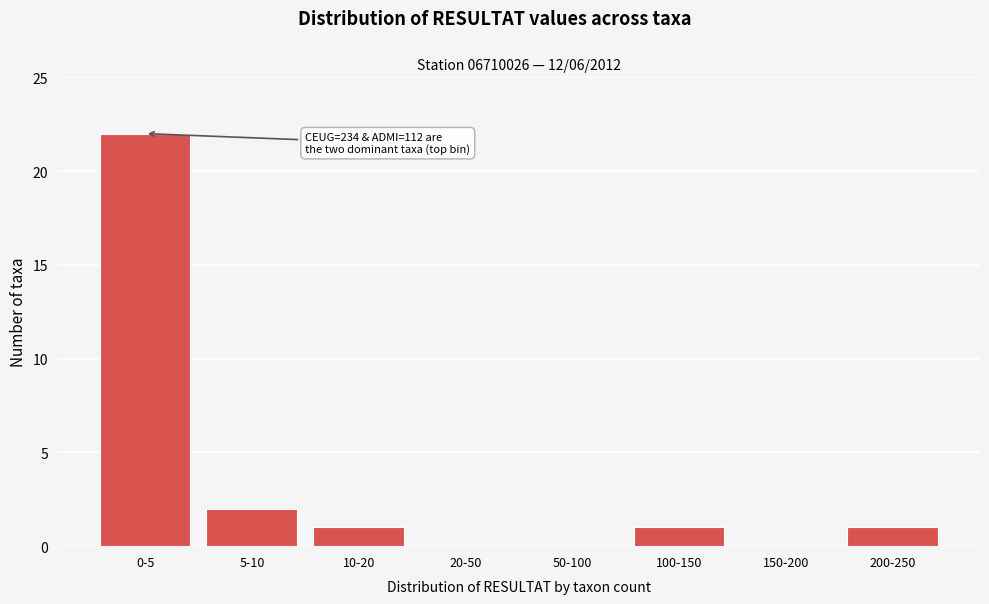

Reading left to right, list all the values displayed in this chart.

0-5=22	5-10=2	10-20=1	20-50=0	50-100=0	100-150=1	150-200=0	200-250=1